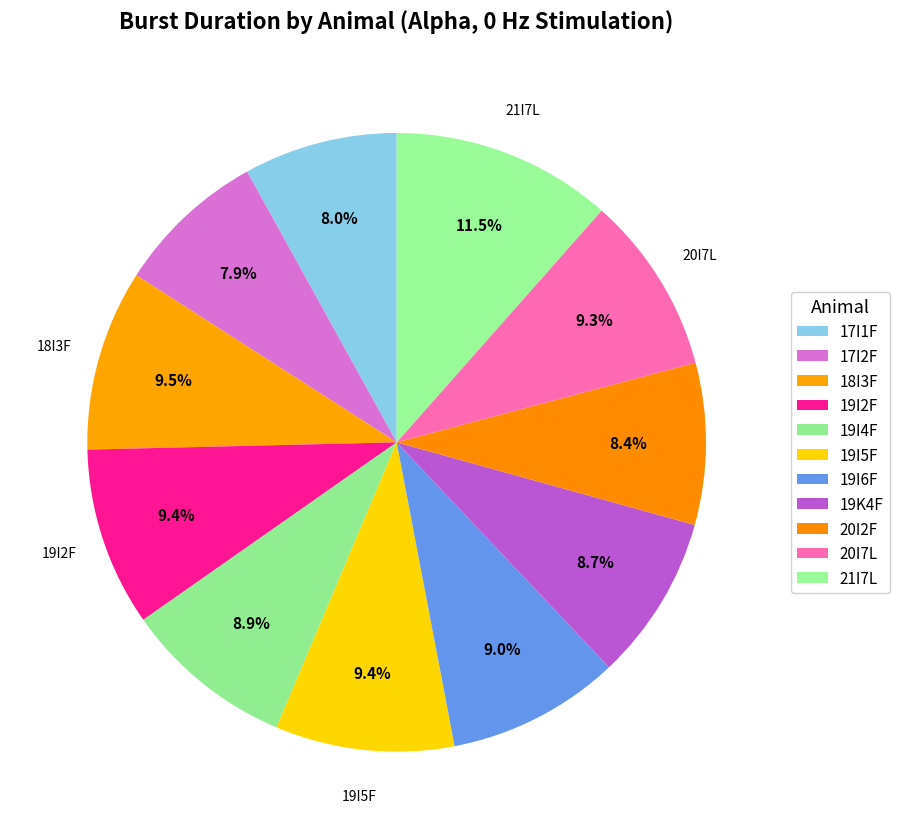

To the nearest percent, what percentage of the pie is 19I5F?

9%